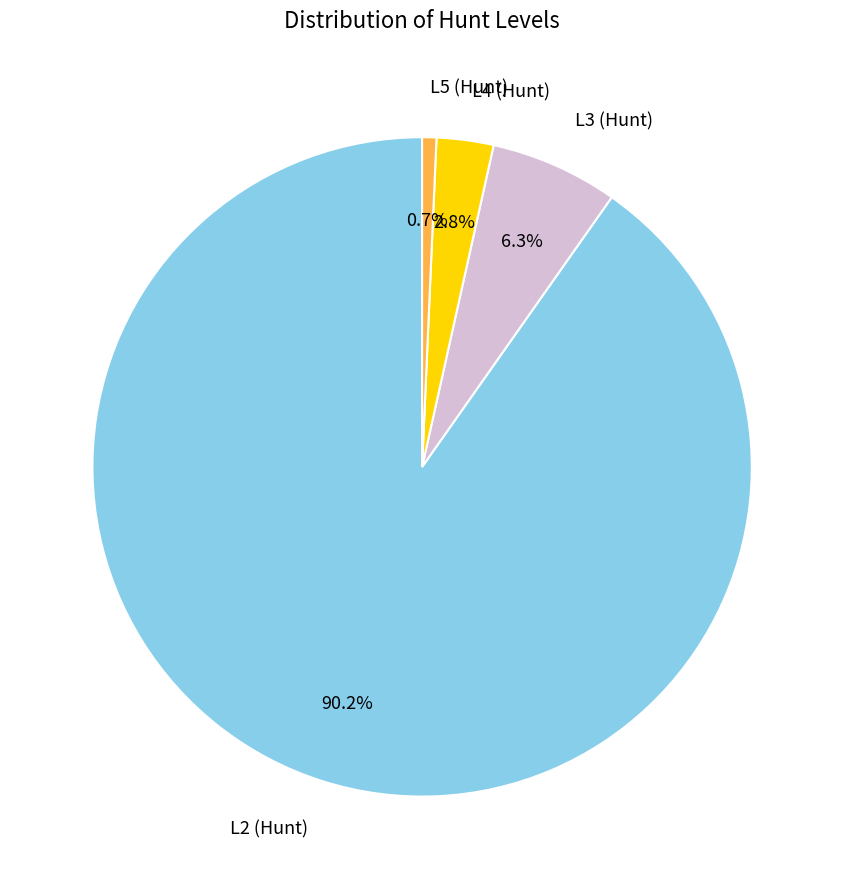

Is there a majority slice in this chart?

Yes